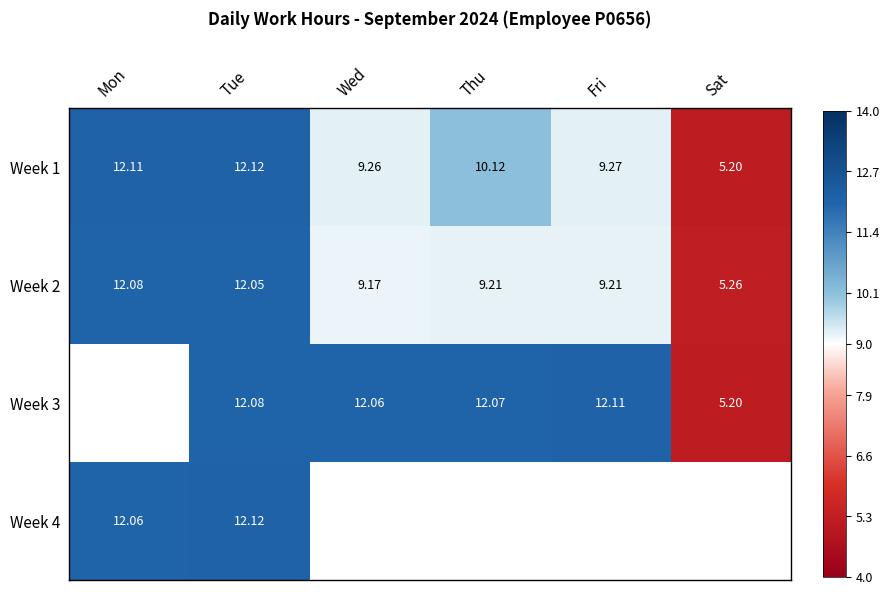

Is the value of Week 2 at Tue greater than the value of Week 1 at Fri?

Yes